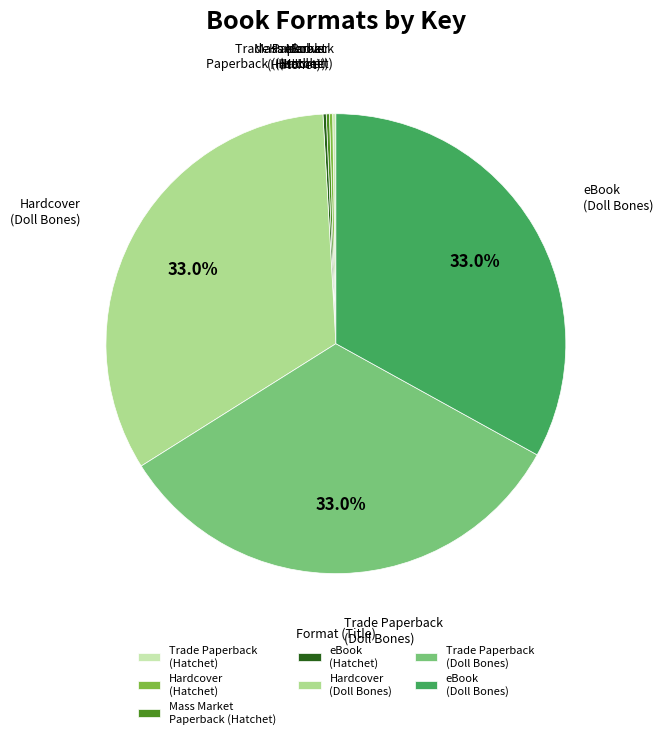

Is there any slice that represents more than half of the pie?

No